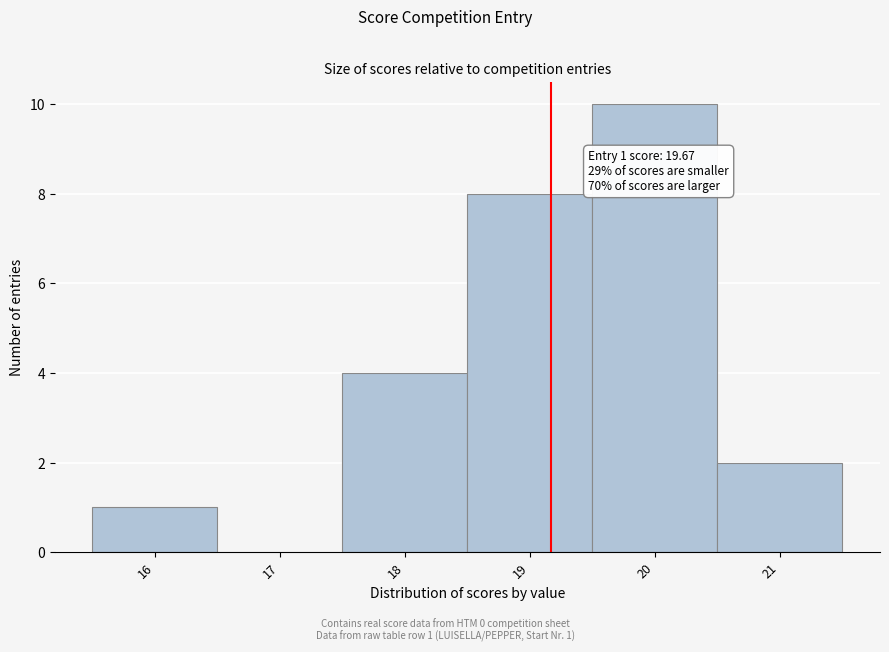

Reading left to right, extract all data points from this chart.

16=1	17=0	18=4	19=8	20=10	21=2